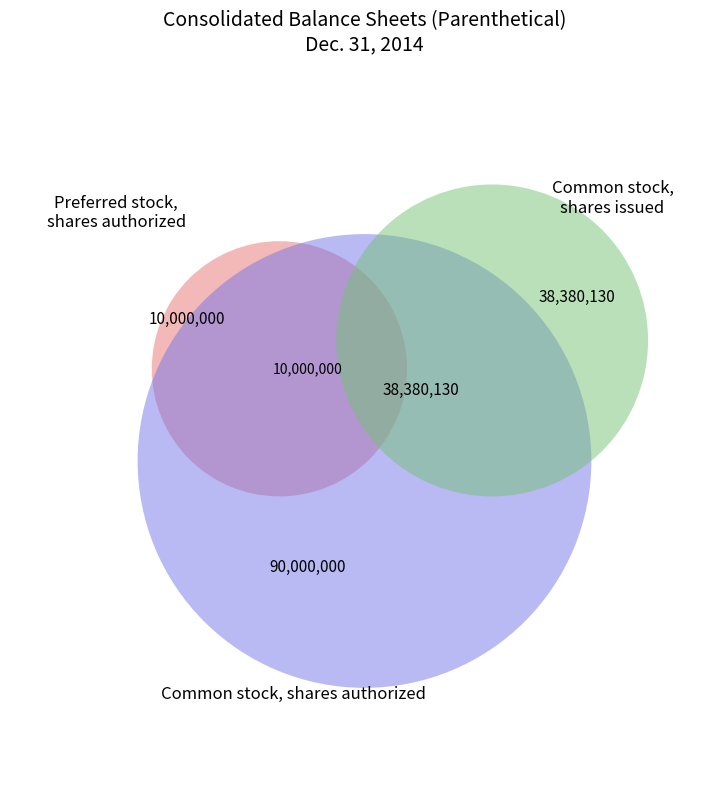

To the nearest percent, what is the difference between the largest and smallest slice percentages?

58%